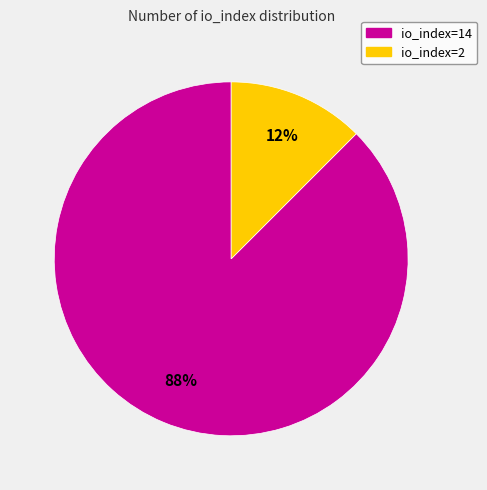

Which category has the biggest portion of the pie?

io_index=14